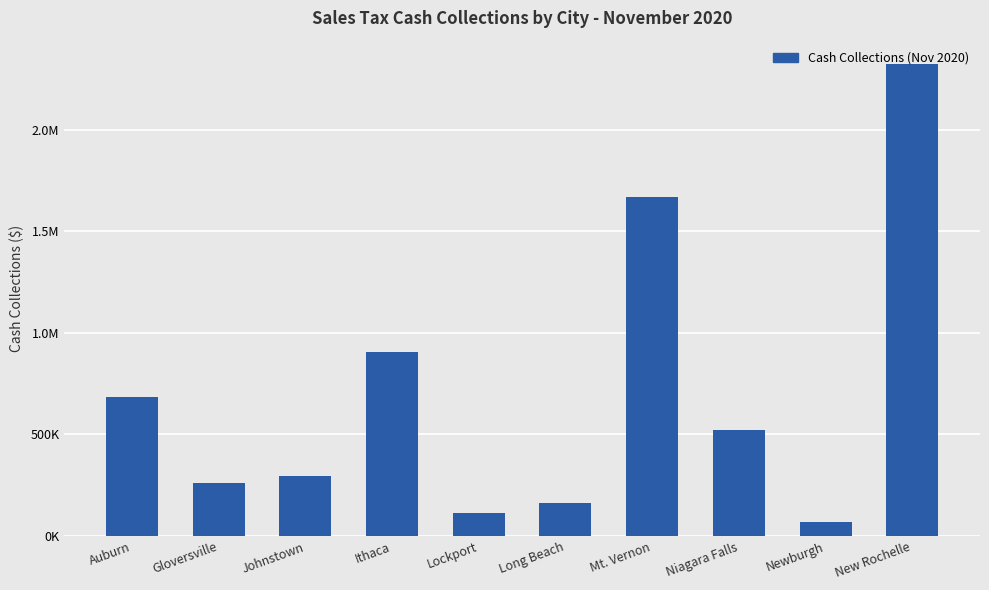

What is the greatest value displayed?

2321650.4